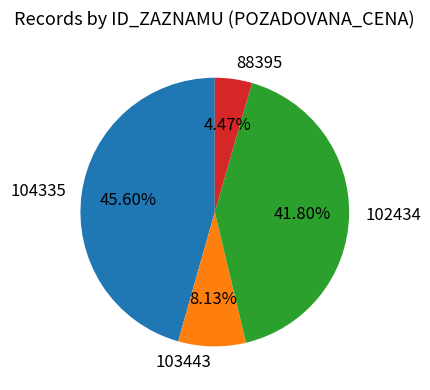

Count the number of slices in the pie.

4